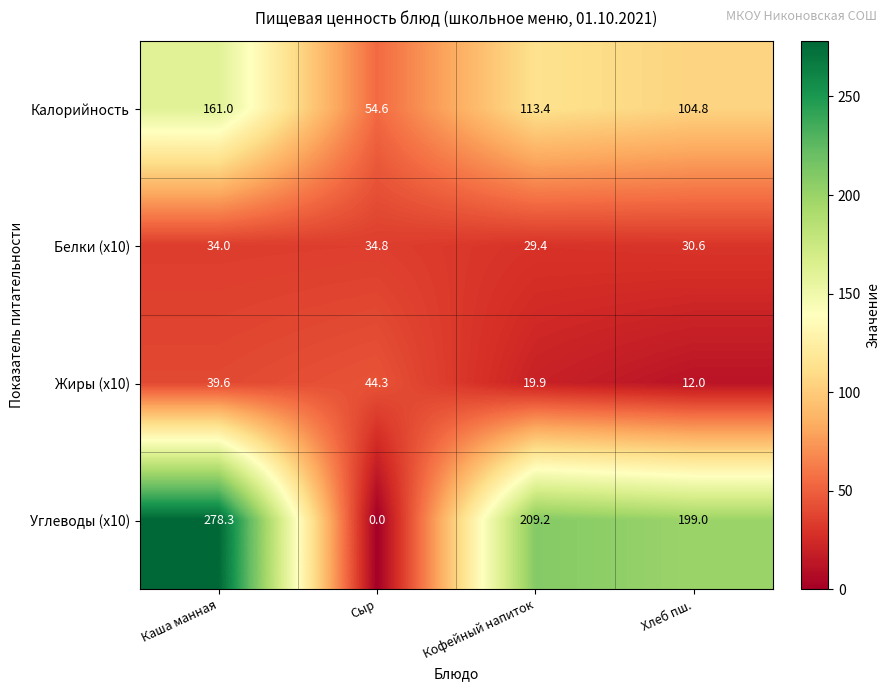

Rank the series by their maximum value, from highest to lowest.

Углеводы (x10), Калорийность, Жиры (x10), Белки (x10)